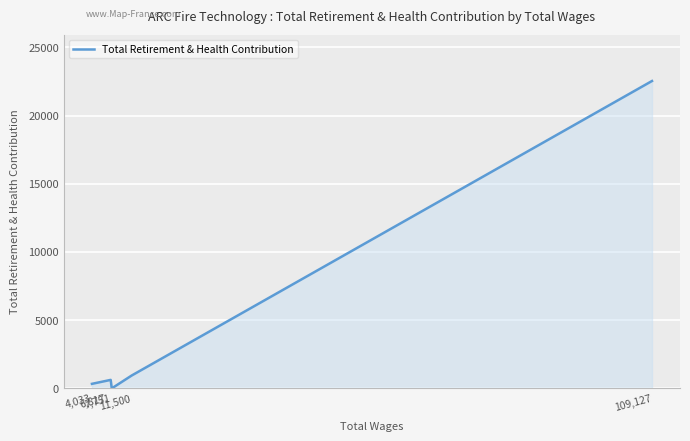

What is the maximum value shown in the chart?

22538